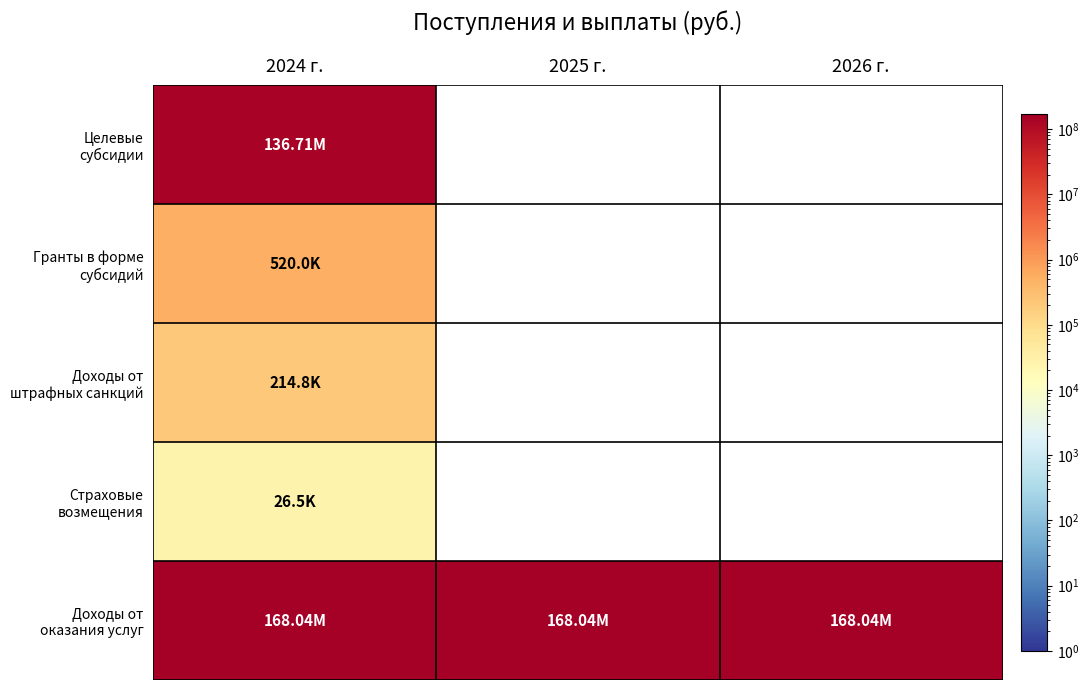

Is the value of Страховые возмещения at 2025 г. greater than the value of Доходы от штрафных санкций at 2025 г.?

No